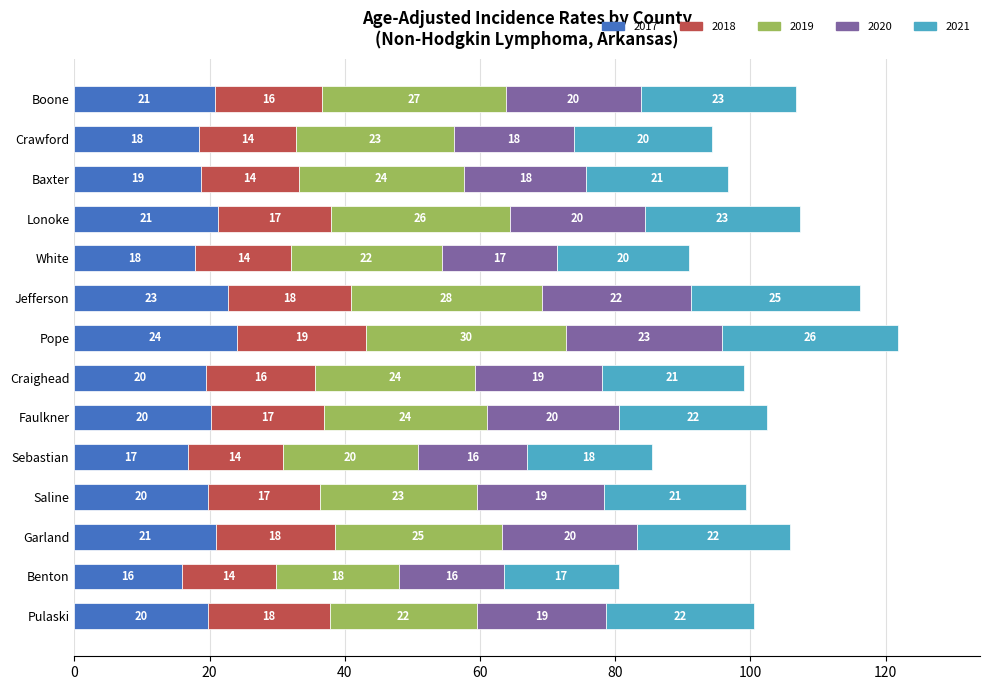

Where is 2017 nearest to the value 19?

Baxter